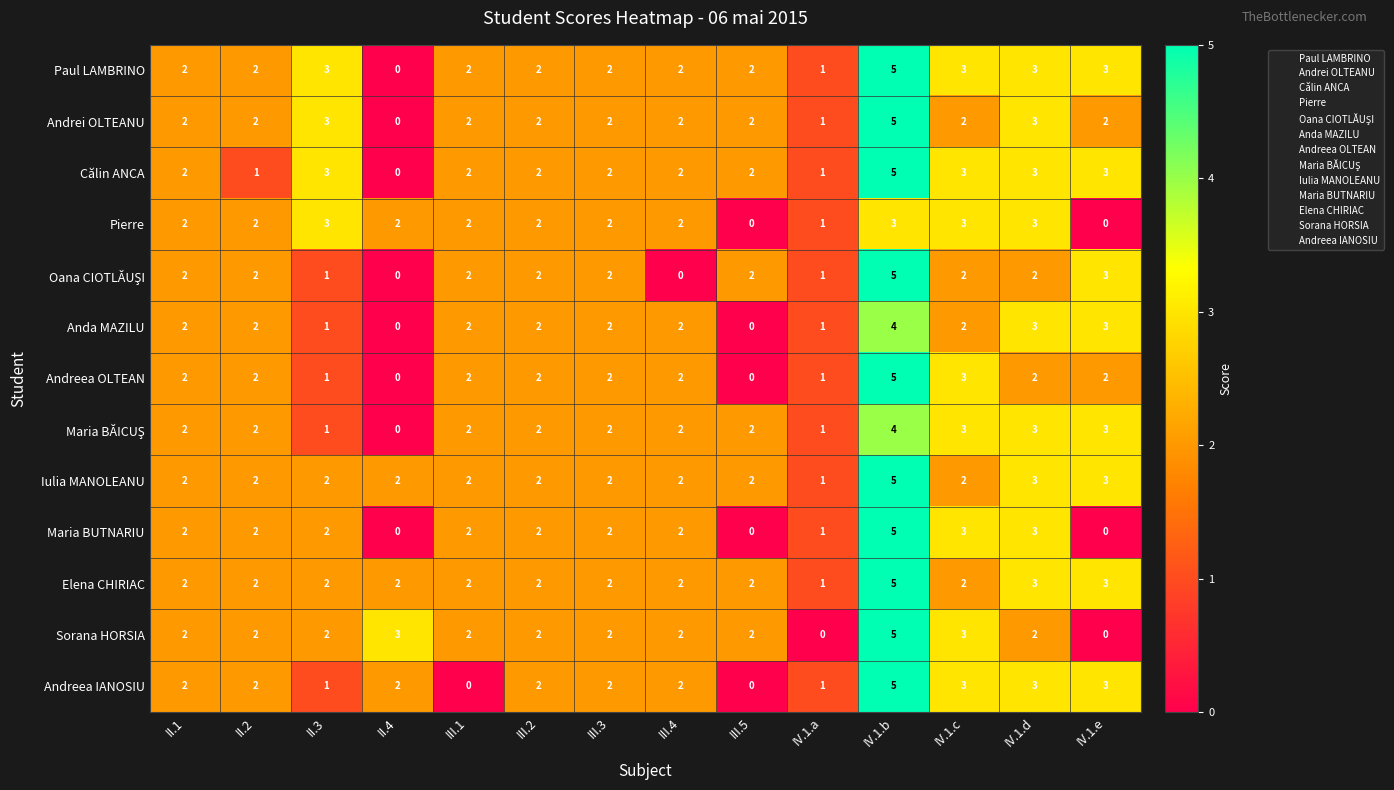

What is the maximum value shown in the chart?

5